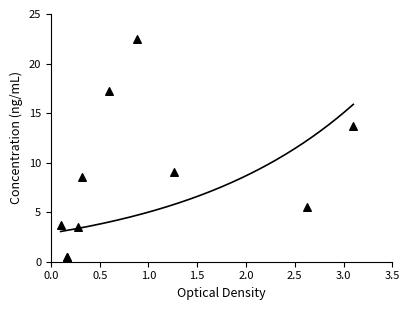

What Y value in the scatter plot is closest to 11?

9.1